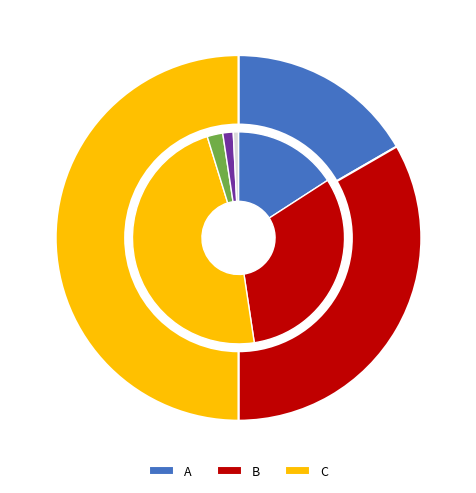

Count the number of slices in the pie.

3